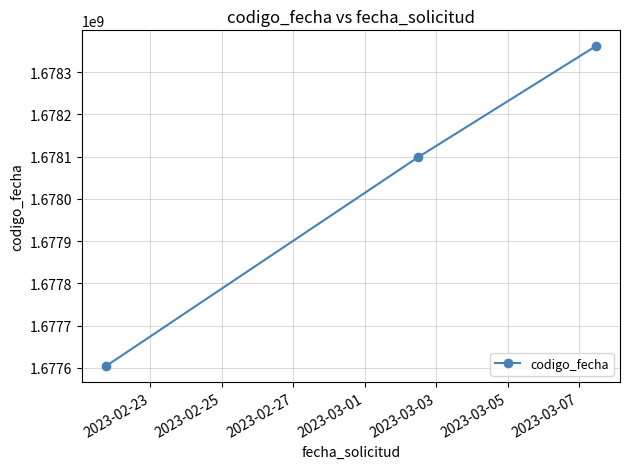

Reading left to right, list all the values displayed in this chart.

1677604894	1678098379	1678361065